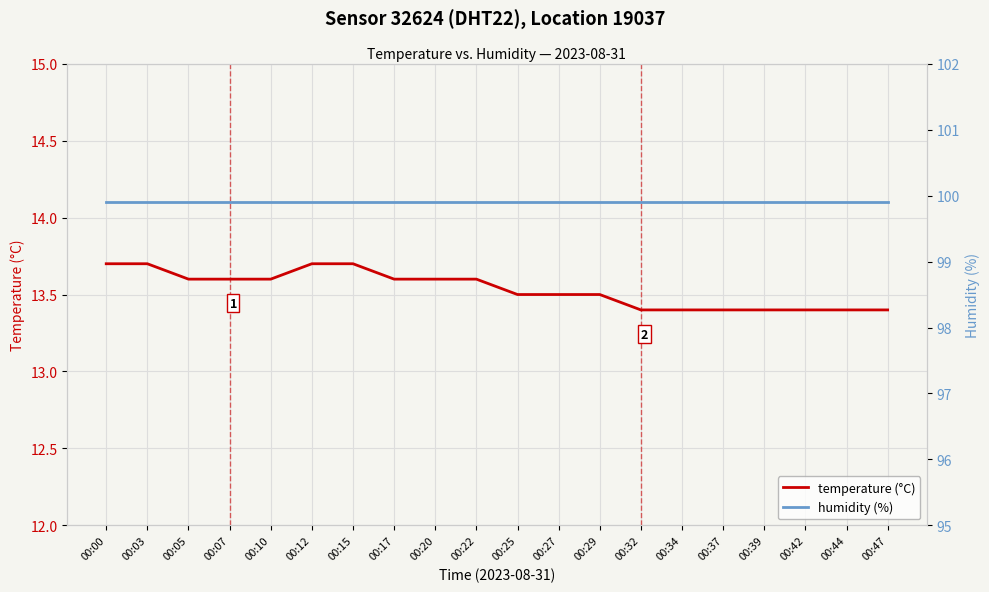

True or false: temperature (°C) and humidity (%) intersect in this chart.

False